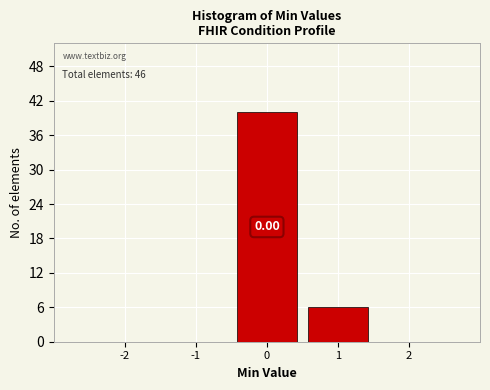

Over which range of the x-axis is the bar tallest?

-0.5 to 0.5